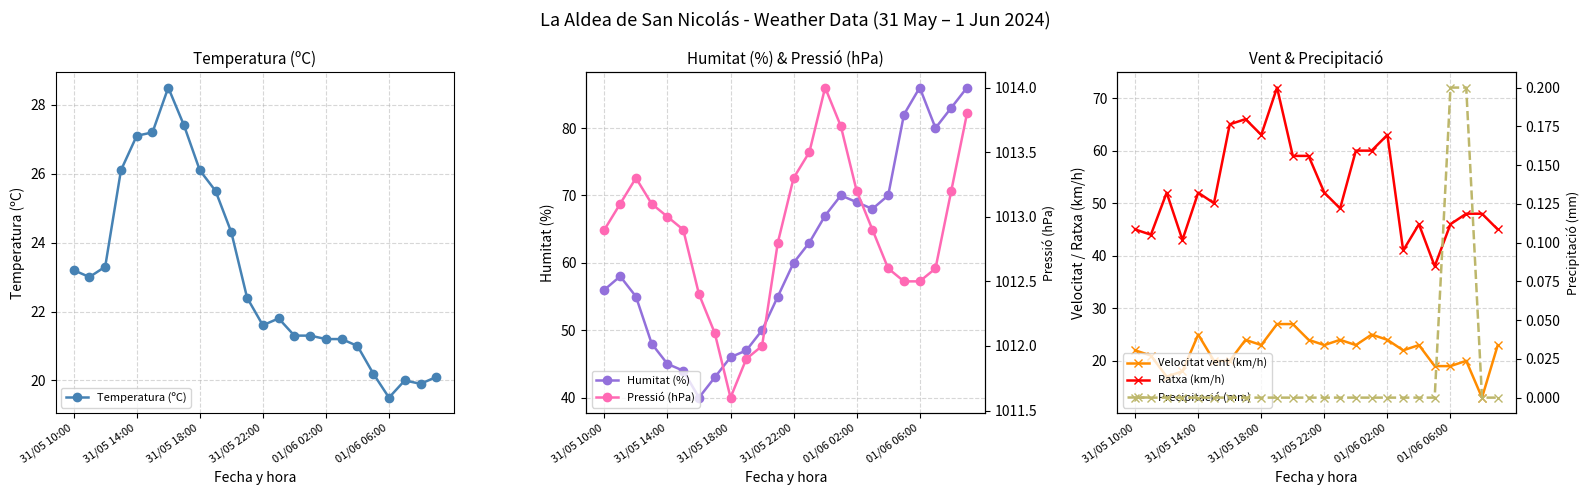

At which label does Temperatura (ºC) first exceed 22?

31/05 10:00